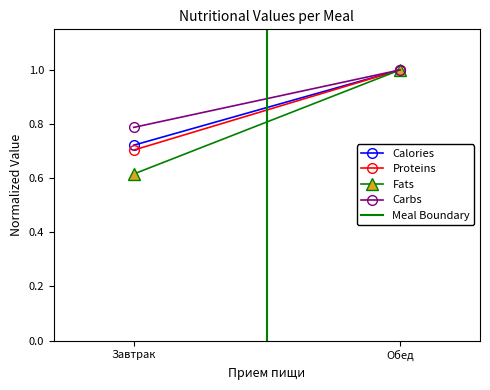

What is the sum of the Proteins values at Обед and Завтрак?

1.7